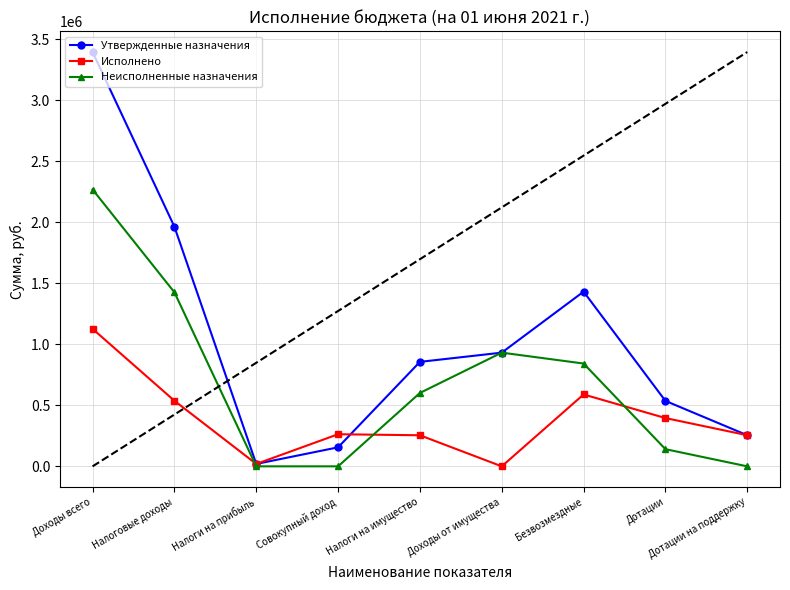

What are all the series names shown in the legend?

Утвержденные назначения, Исполнено, Неисполненные назначения